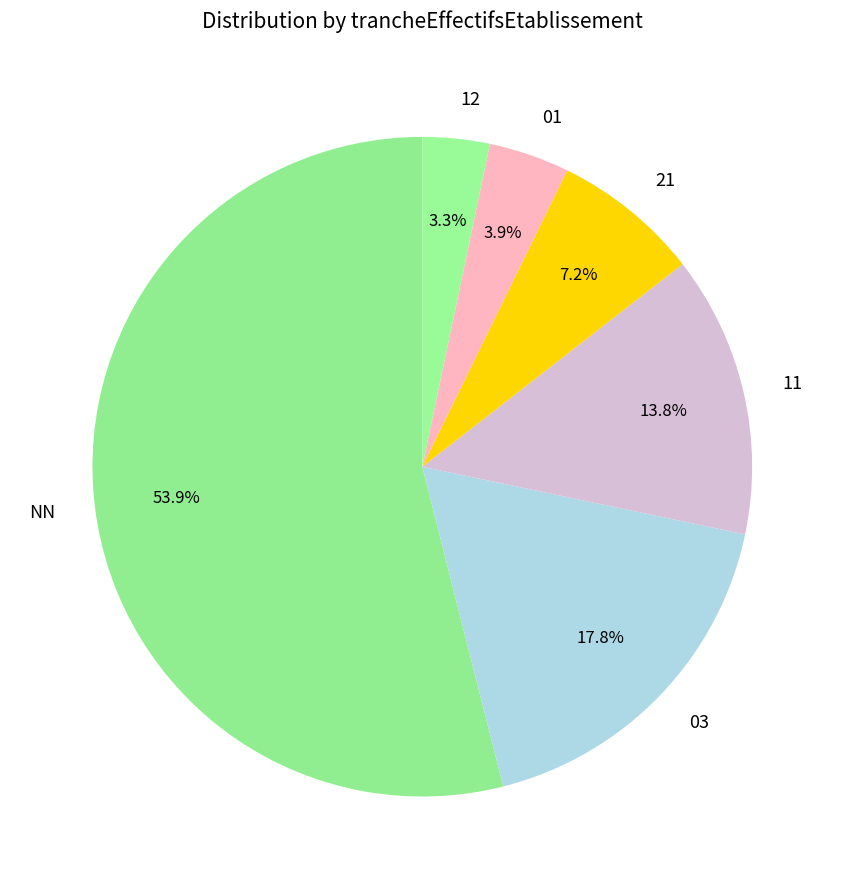

Rank the categories by value from lowest to highest.

12, 01, 21, 11, 03, NN